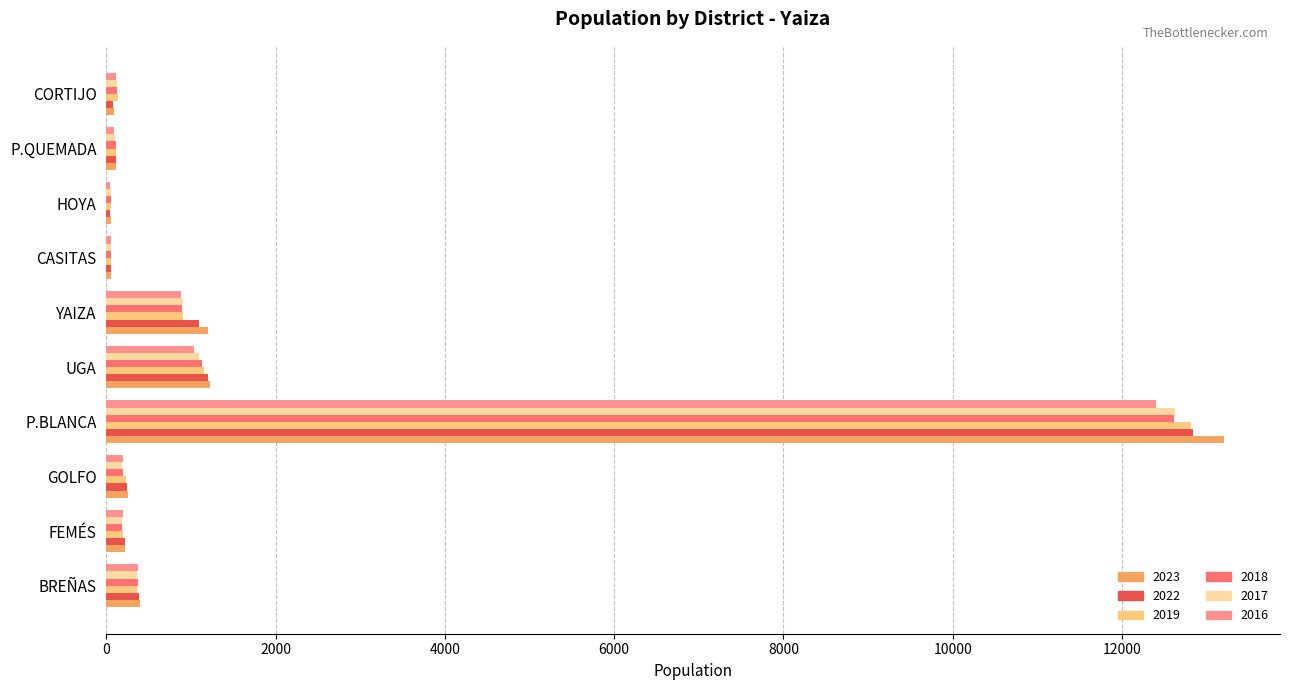

At which category is the sum across all series the highest?

P.BLANCA